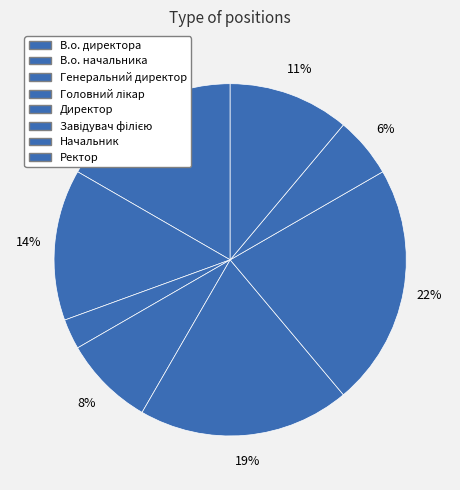

The Ректор slice represents 11% of the pie. True or false?

True